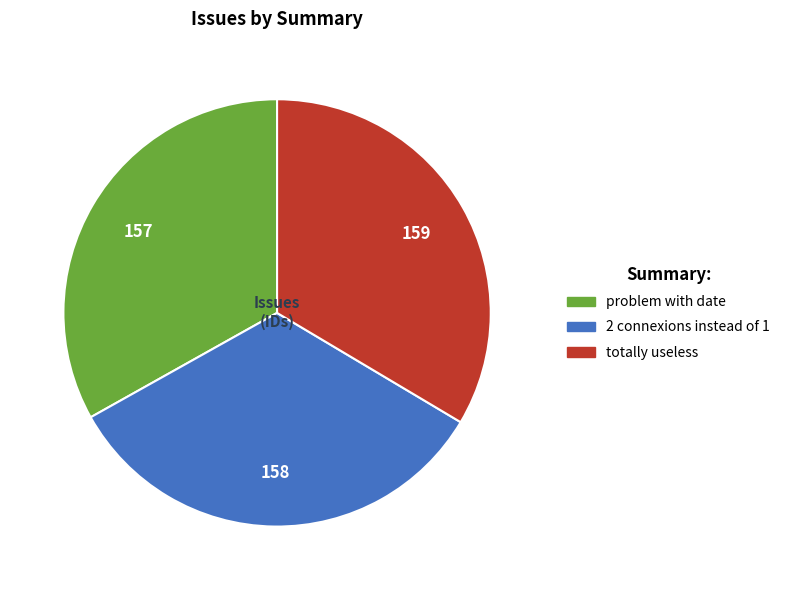

How many segments does this pie chart have?

3